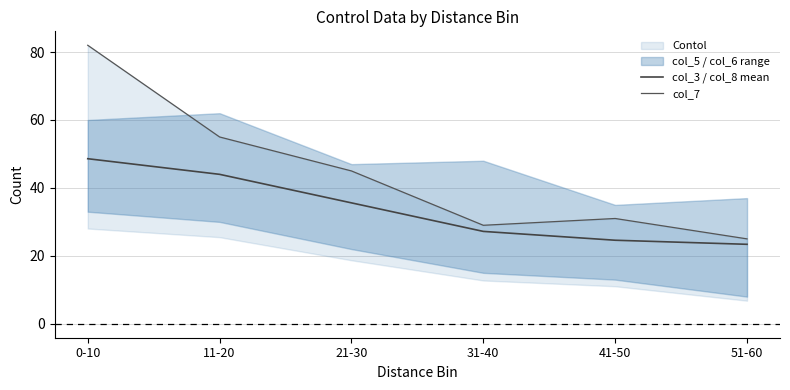

True or false: col_7 has a value of 65.0 at 21-30.

False